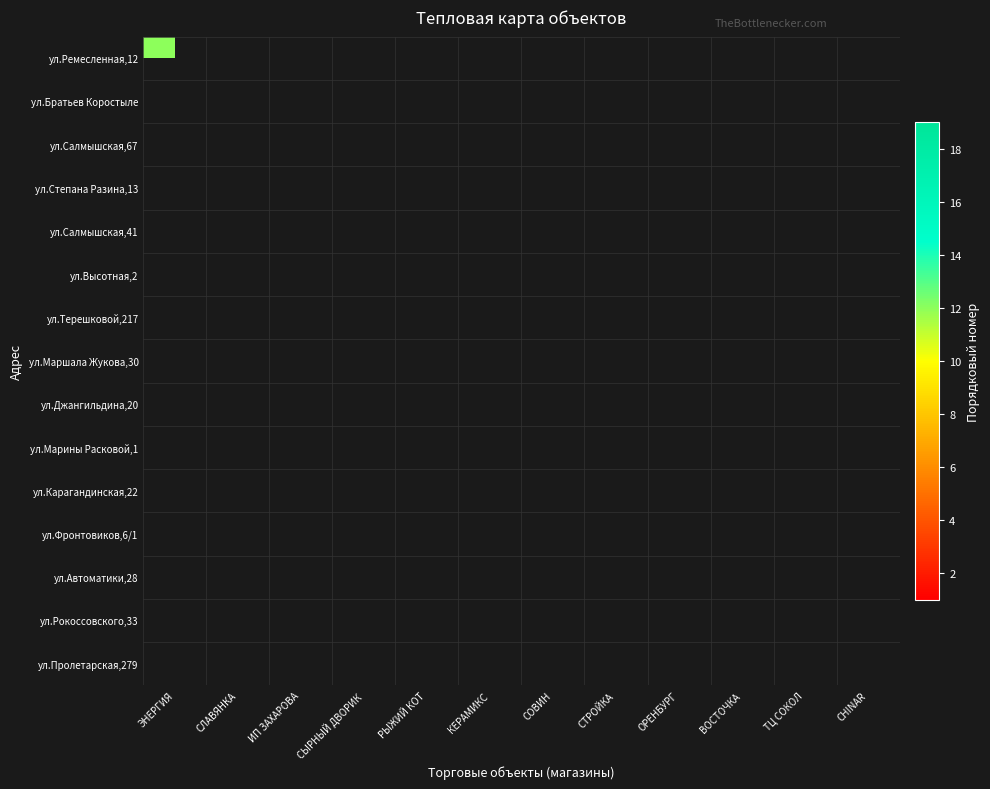

What is the greatest value displayed?

19.0